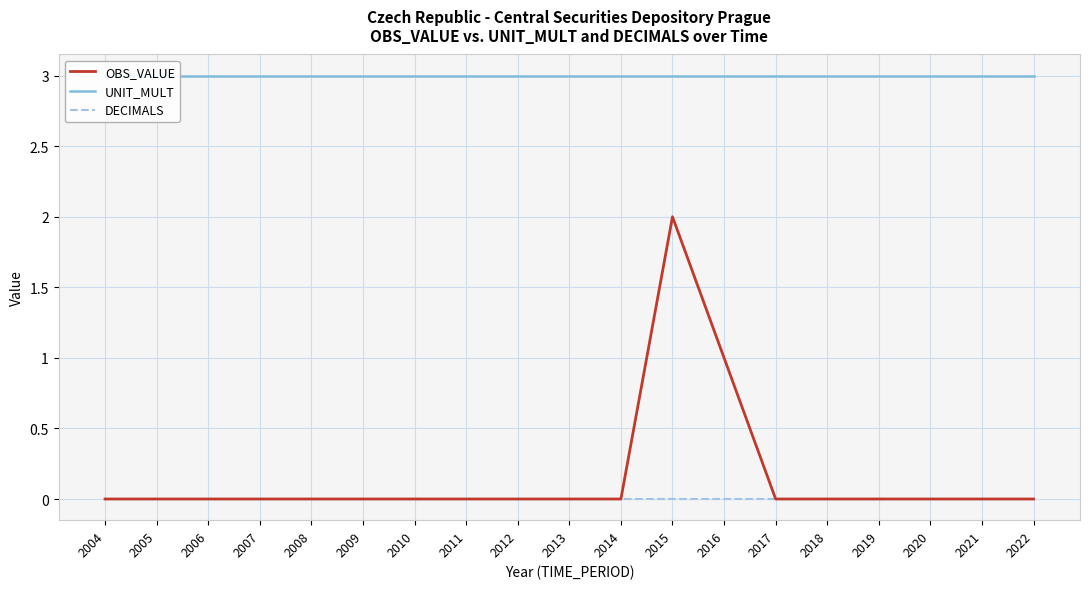

Which series has the widest spread of values?

OBS_VALUE